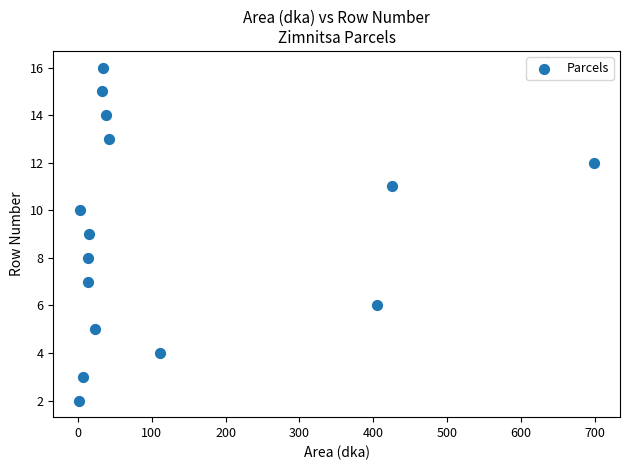

What is the range of Y values (max minus min)?

14